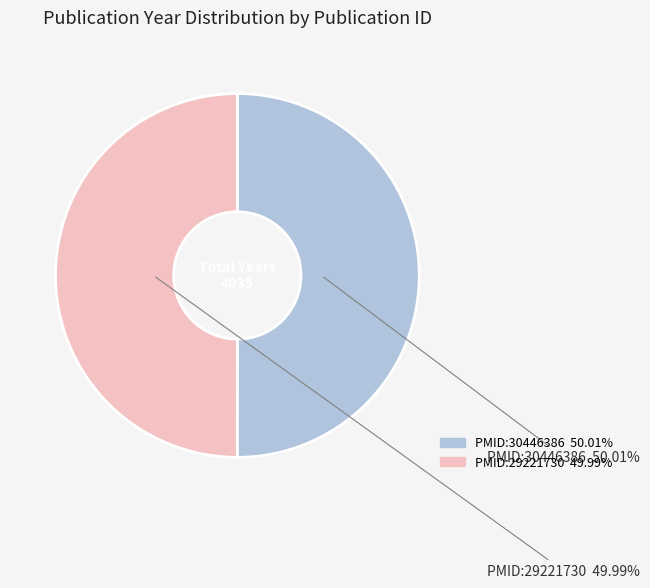

To the nearest percent, what percentage of the pie is PMID:30446386?

50%